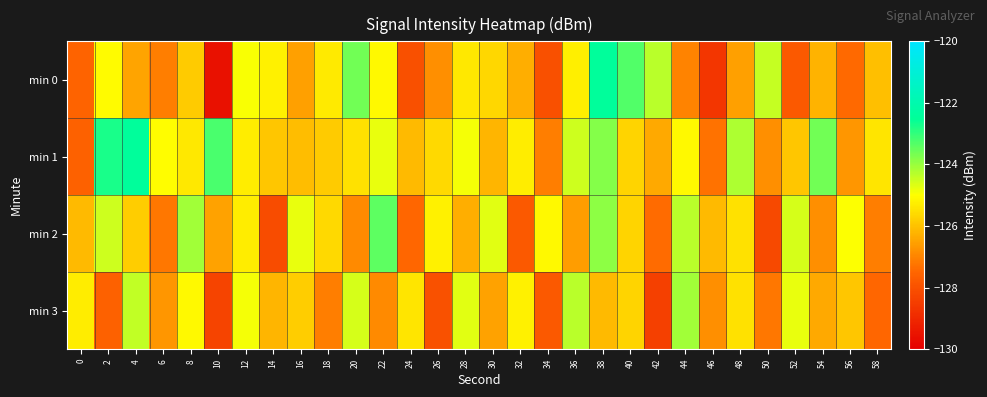

At which category is the sum across all series the highest?

38